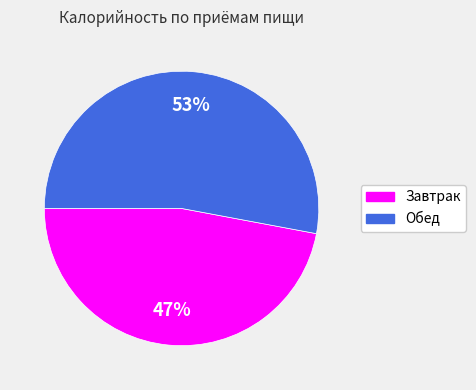

What percentage is the Завтрак slice, to the nearest percent?

47%